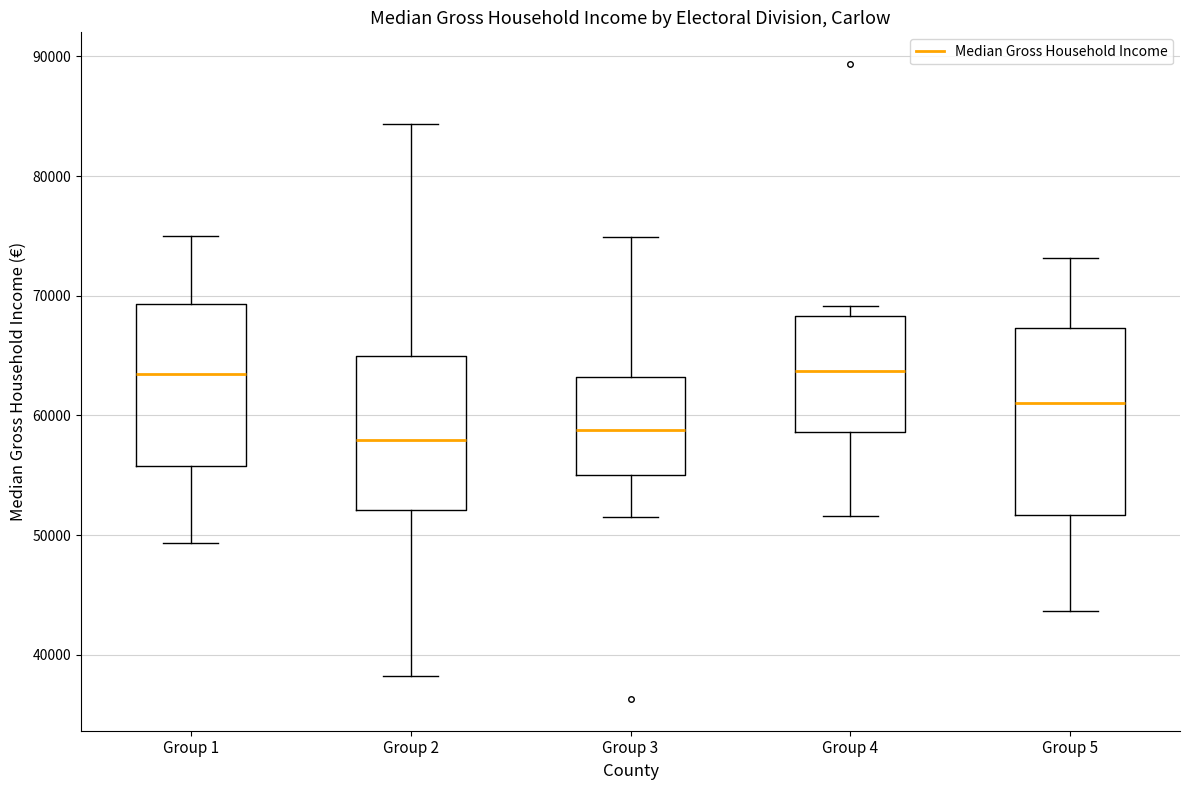

Which box is the tallest, from its lower edge to its upper edge?

Group 5